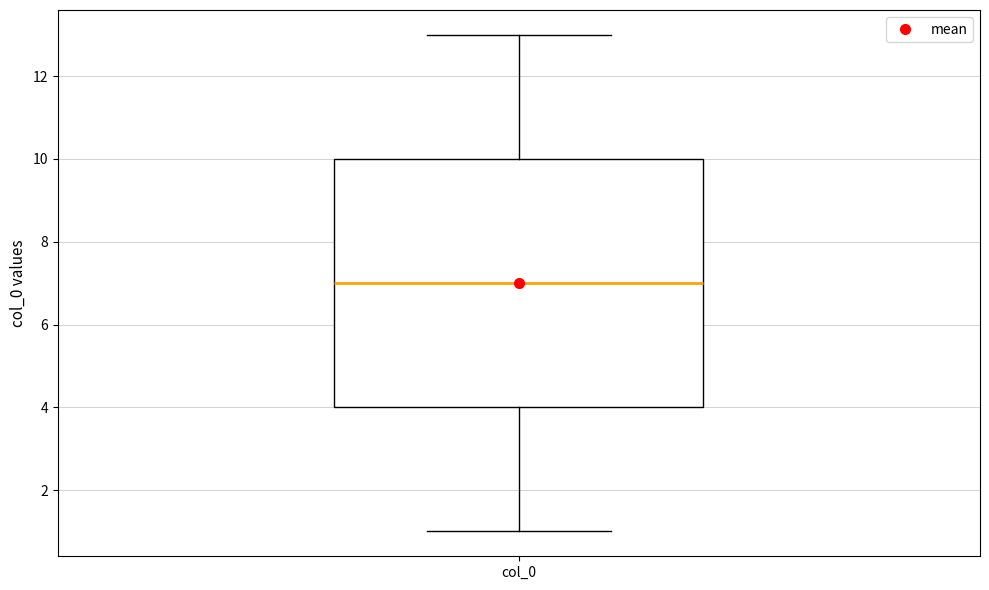

Transcribe this box plot: give where the median line is, the range the box spans, and where the two whiskers end, as read against the y-axis. The values are not printed on the chart, so give them approximately, as read against the axis.

median 7, box 4 to 10, whiskers 1 to 13